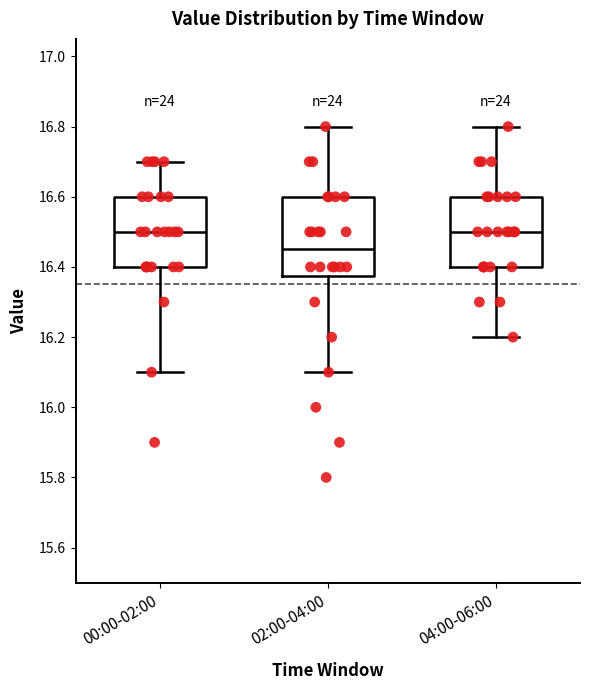

Where does the upper whisker of the box for 04:00-06:00 end on the y-axis? The values are not printed on the chart, so give them approximately, as read against the axis.

16.80